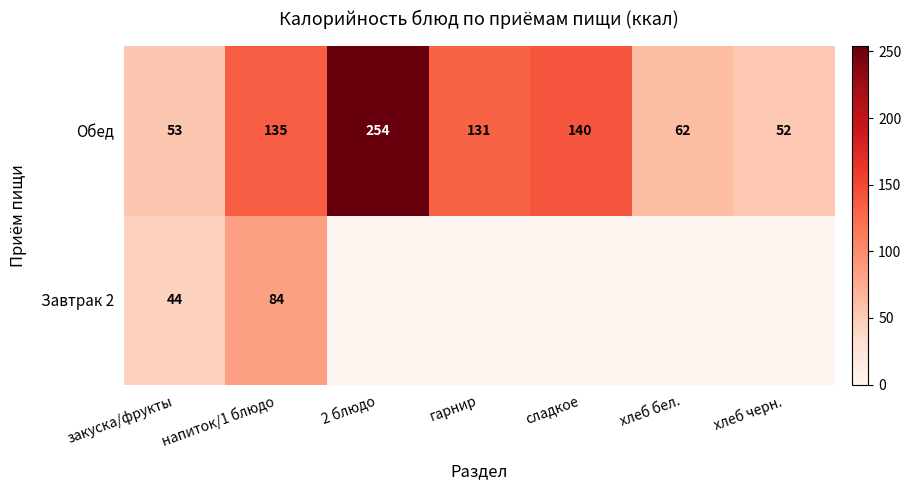

The value of Обед at хлеб черн. is 36. True or false?

False